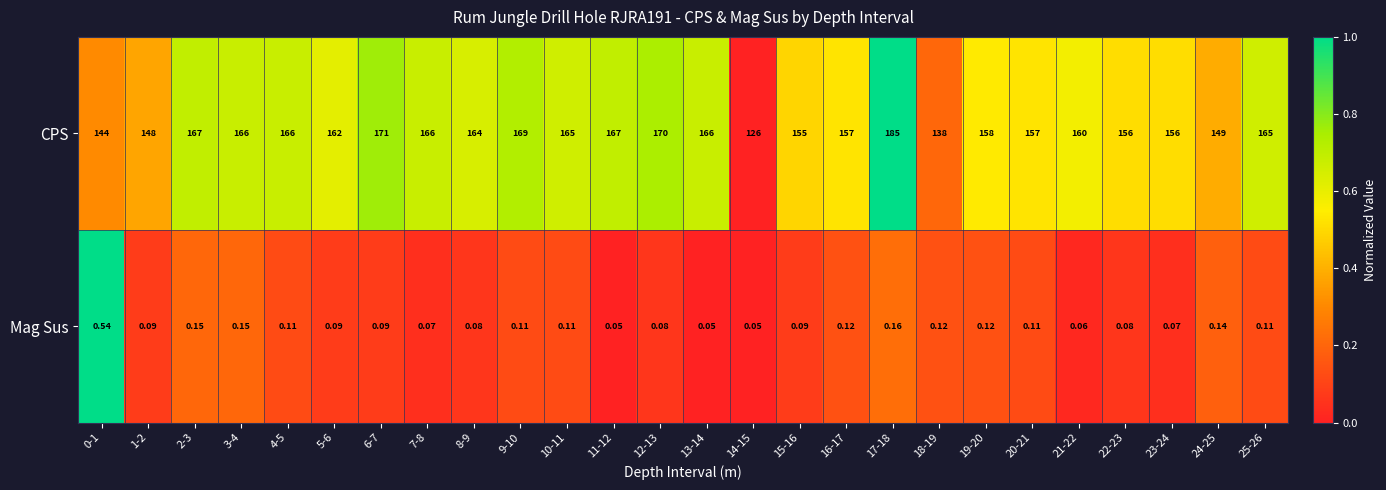

Count the number of categories in the chart.

26